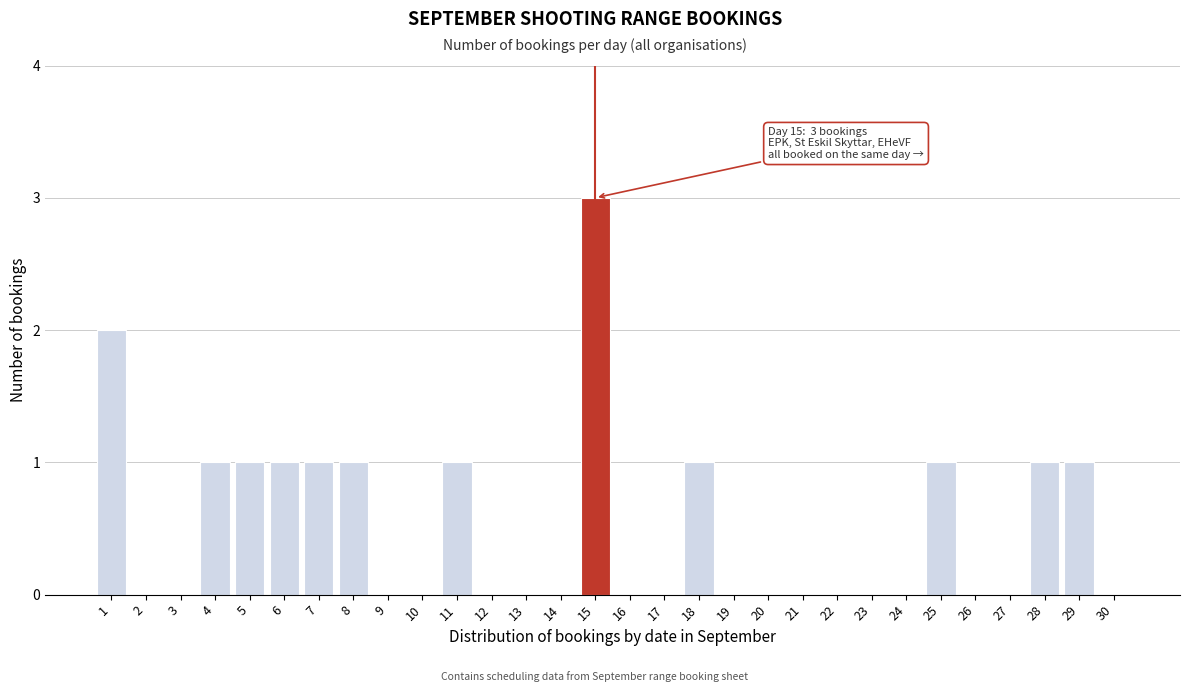

Reading left to right, what are all the values shown in this chart?

1=2	2=0	3=0	4=1	5=1	6=1	7=1	8=1	9=0	10=0	11=1	12=0	13=0	14=0	15=3	16=0	17=0	18=1	19=0	20=0	21=0	22=0	23=0	24=0	25=1	26=0	27=0	28=1	29=1	30=0